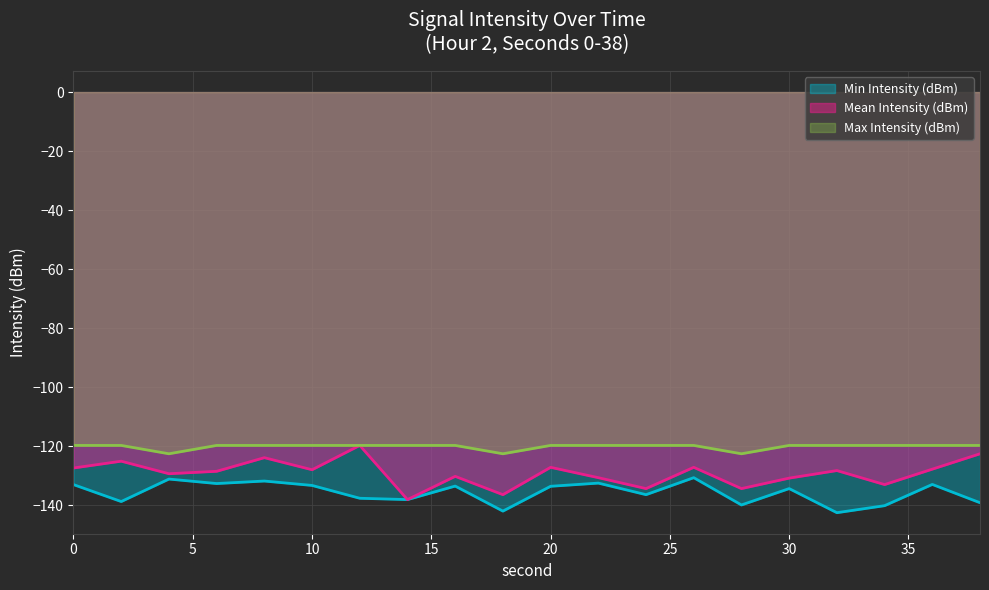

What is the value of the Min Intensity (dBm) point at the 6th from the left?

-133.3